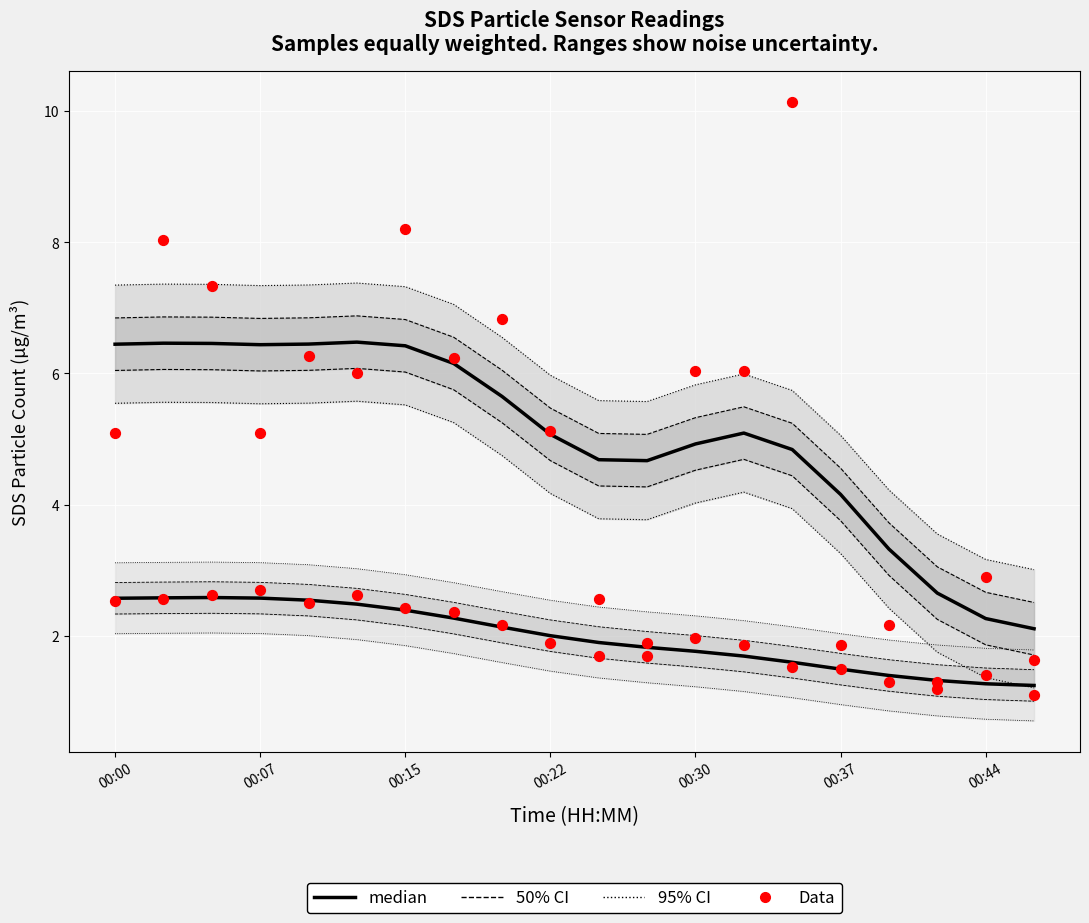

What is the total value across all series at 00:37?

12.5